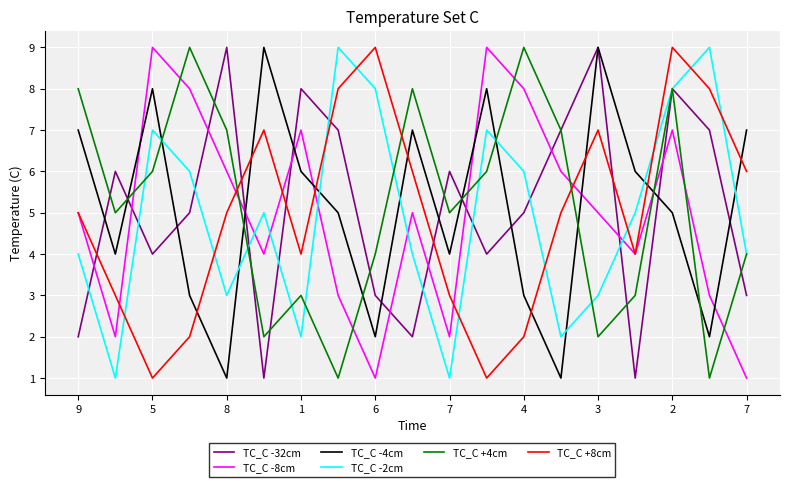

Which series ends up on top after the final intersection of TC_C +8cm and TC_C +4cm?

TC_C +8cm